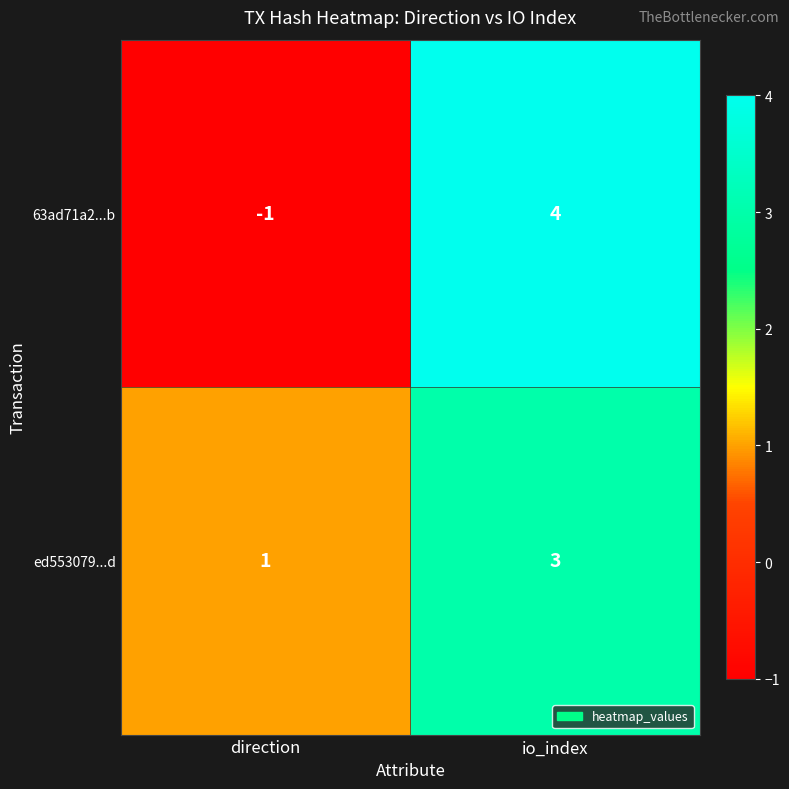

What is the maximum value shown in the chart?

4